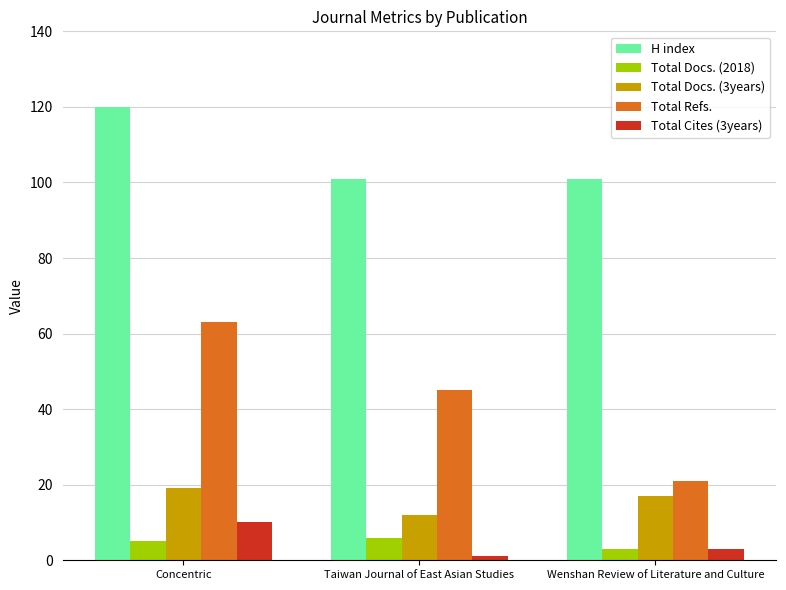

Reading right to left, what are all the values shown in this chart?

H index: 101	101	120
Total Docs. (2018): 3	6	5
Total Docs. (3years): 17	12	19
Total Refs.: 21	45	63
Total Cites (3years): 3	1	10